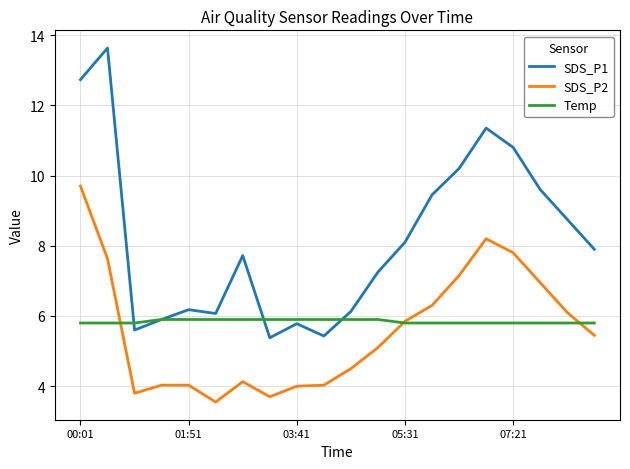

Is this an area chart (filled region under the line)?

No